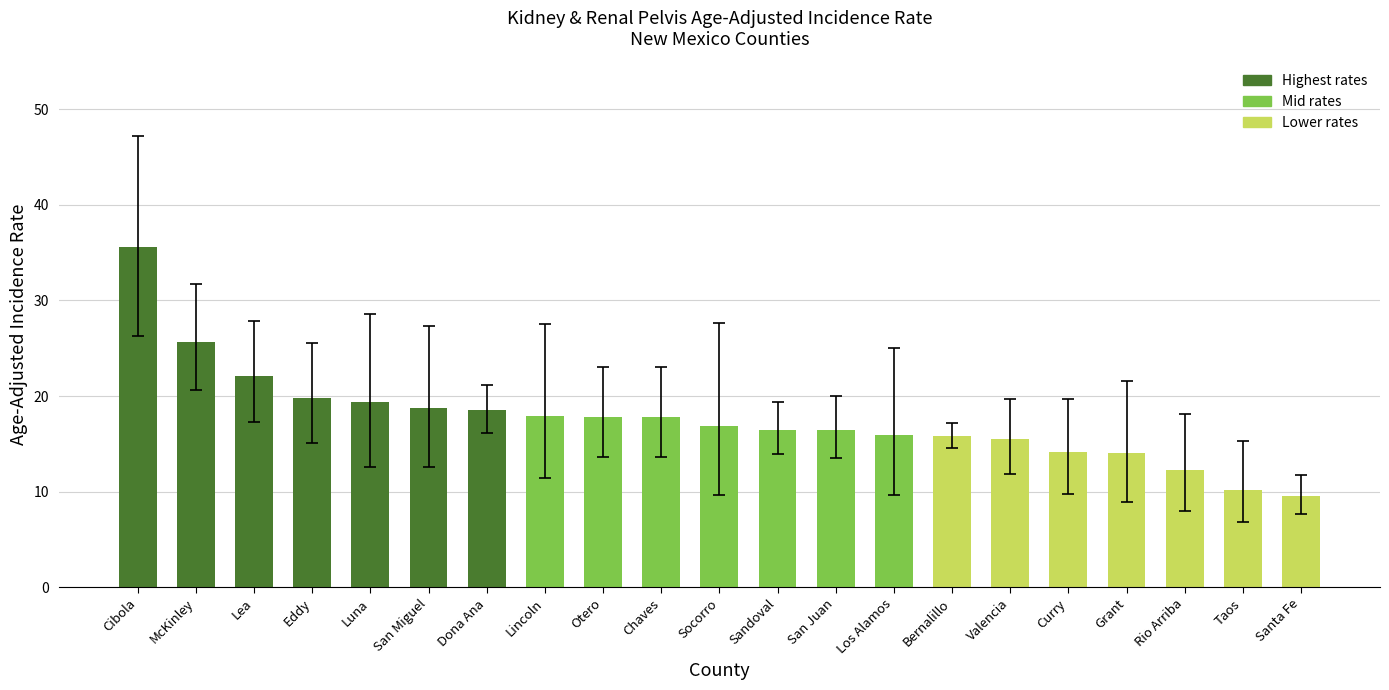

What is the value of the 17th bar from the left?

14.2